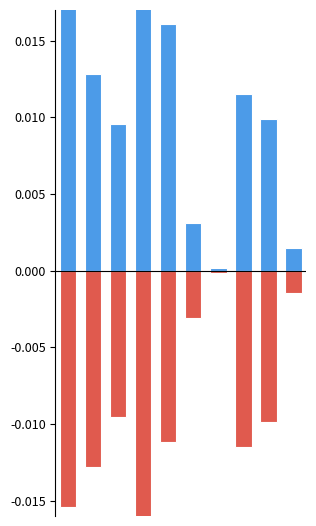

Where is PMS_P2 nearest to the value 0?

6